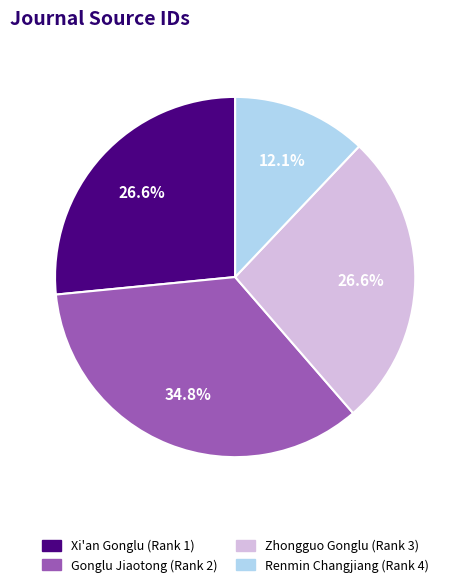

What percentage is the Gonglu Jiaotong (Rank 2) slice, to the nearest percent?

35%